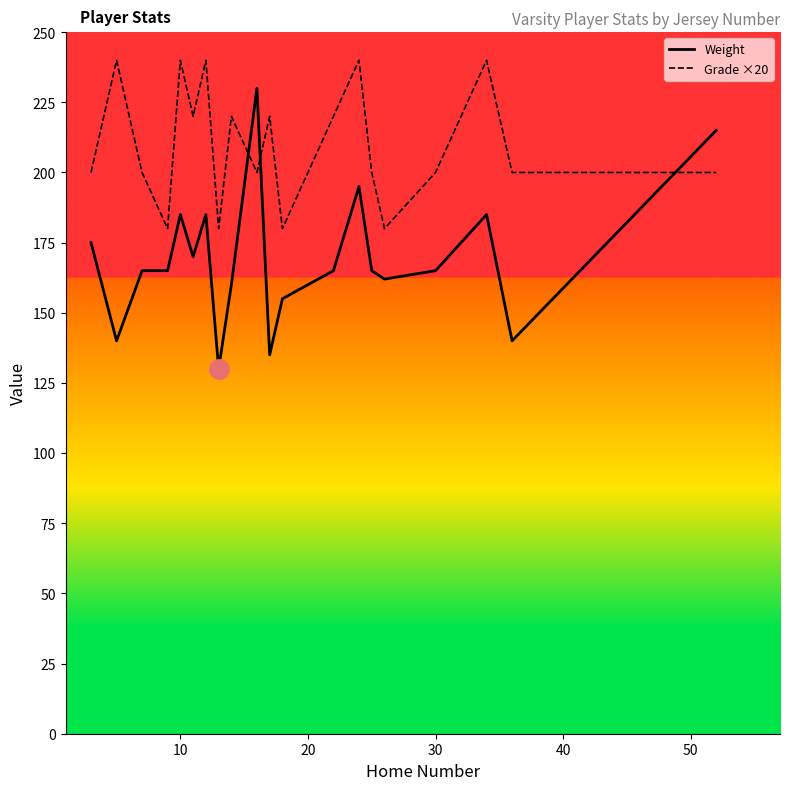

What is the maximum value shown in the chart?

240